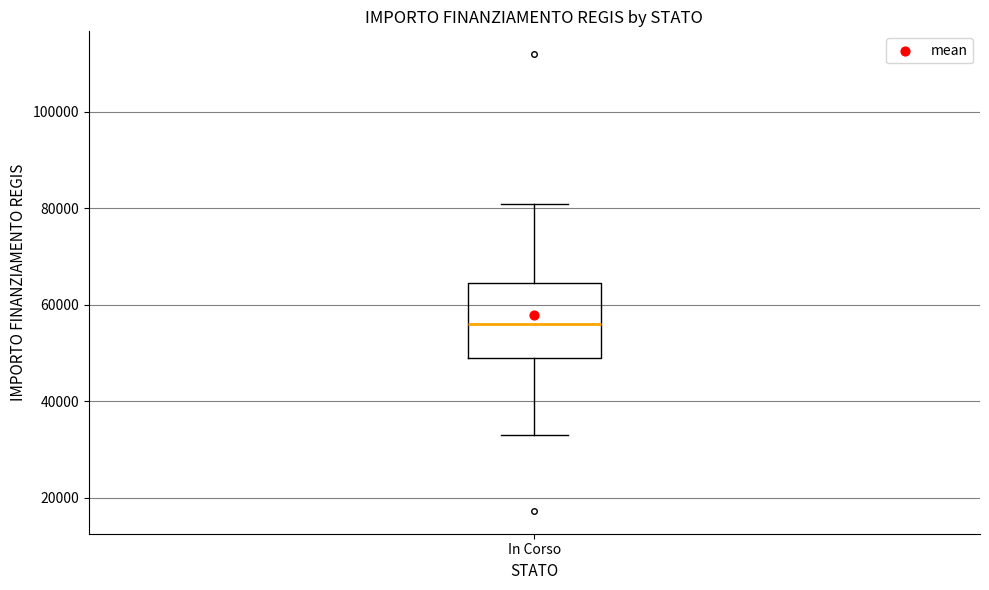

Where does the median line of the box for In Corso sit on the y-axis? The values are not printed on the chart, so give them approximately, as read against the axis.

56000